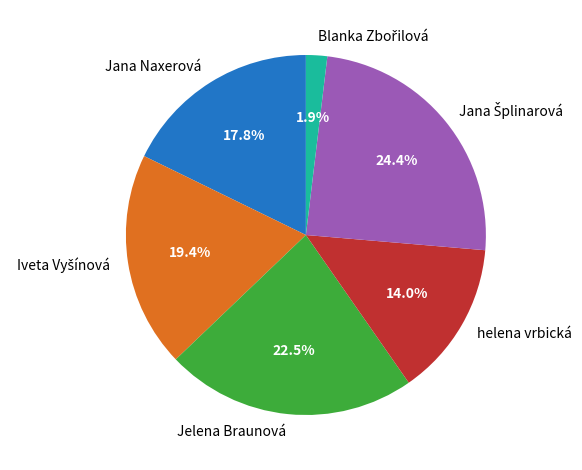

Combined, what portion of the pie is Jana Naxerová and Jelena Braunová?

40.3%